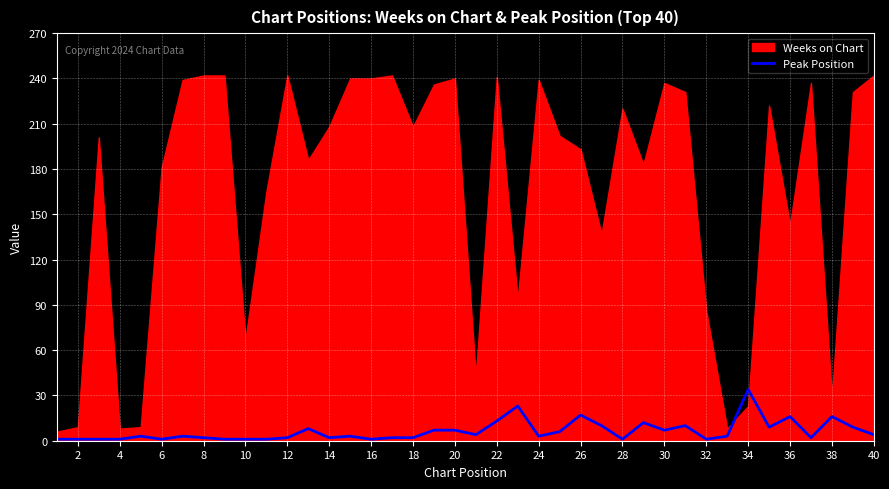

Count the number of categories in the chart.

40